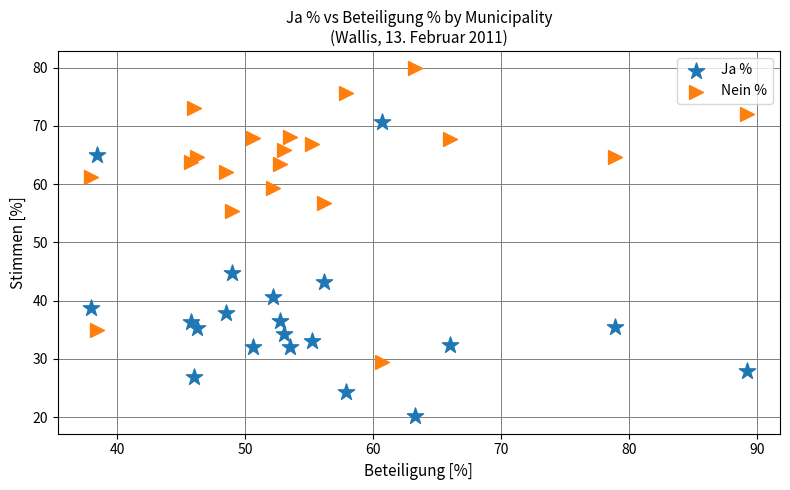

Which series reaches the minimum Y coordinate?

Ja %